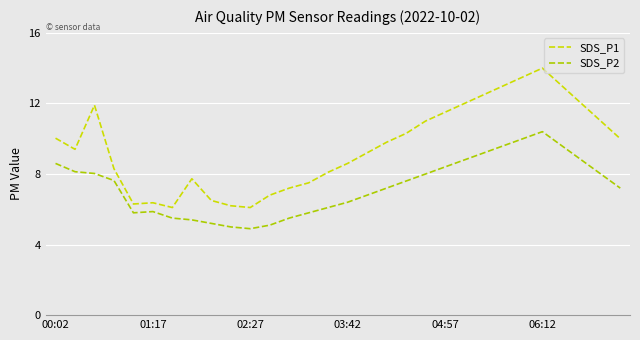

Does the chart have visible grid lines?

Yes